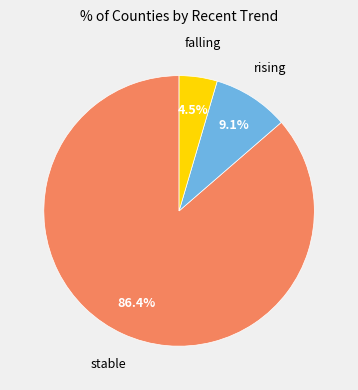

Does any single category account for the majority?

Yes